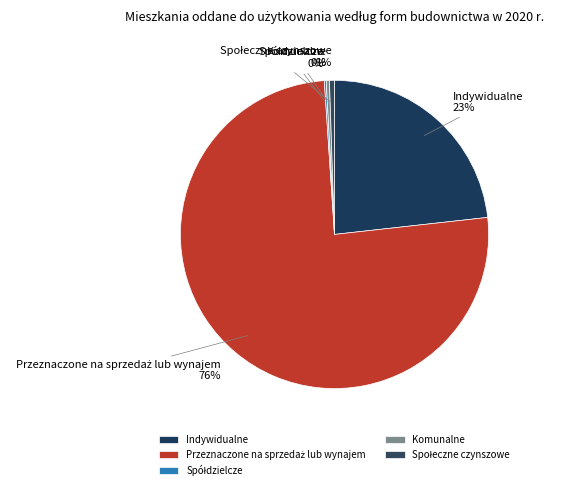

Does any single category account for the majority?

Yes